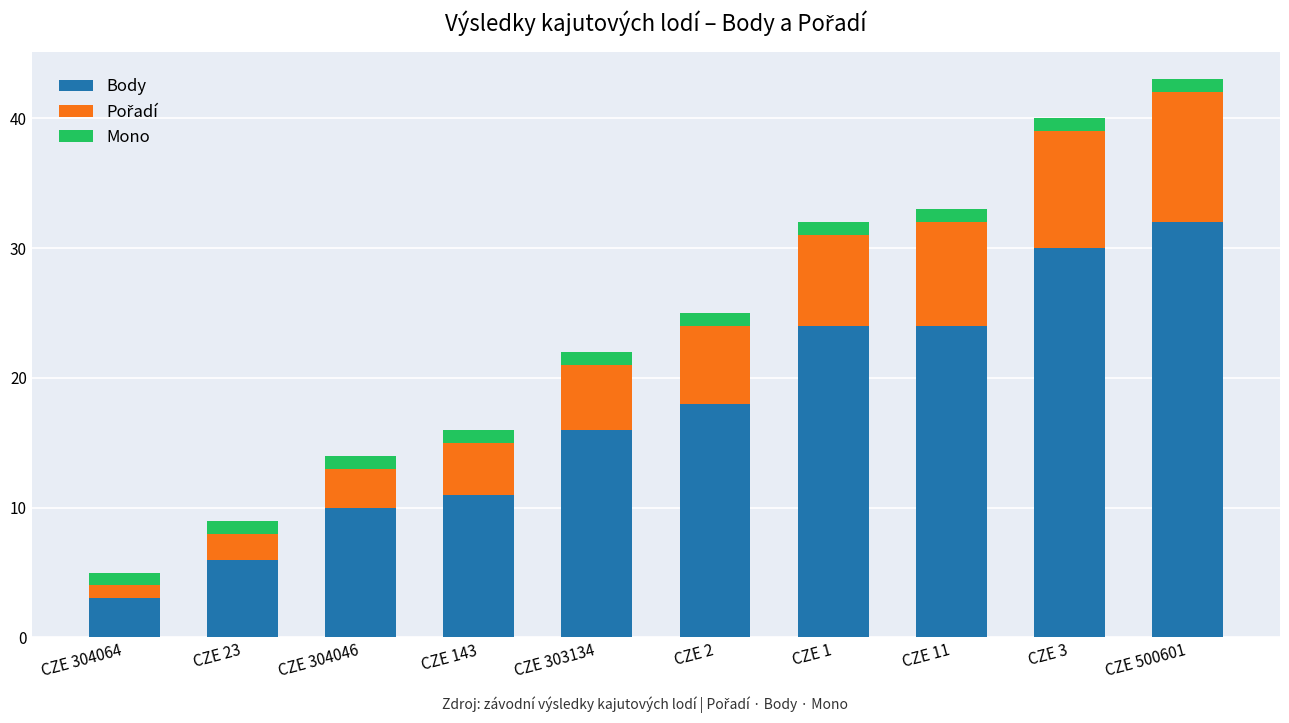

What is the lowest value of the Body series?

3